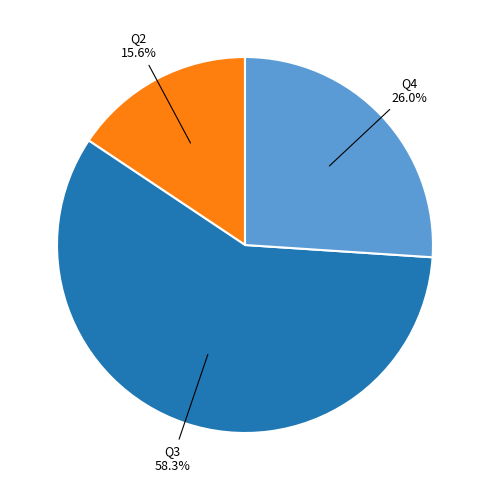

Count the number of slices in the pie.

3